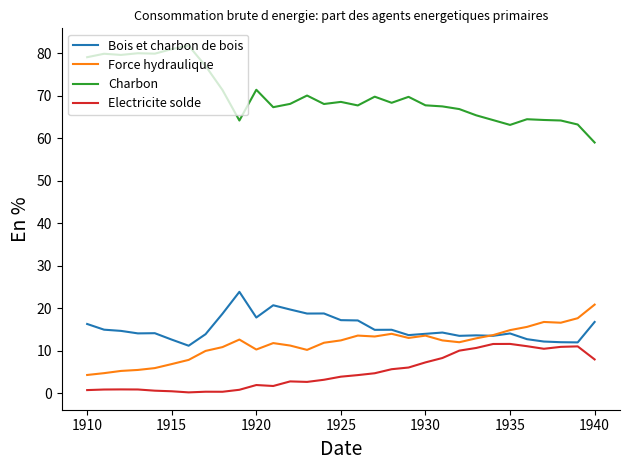

What is the highest value of the Electricite solde series?

11.6